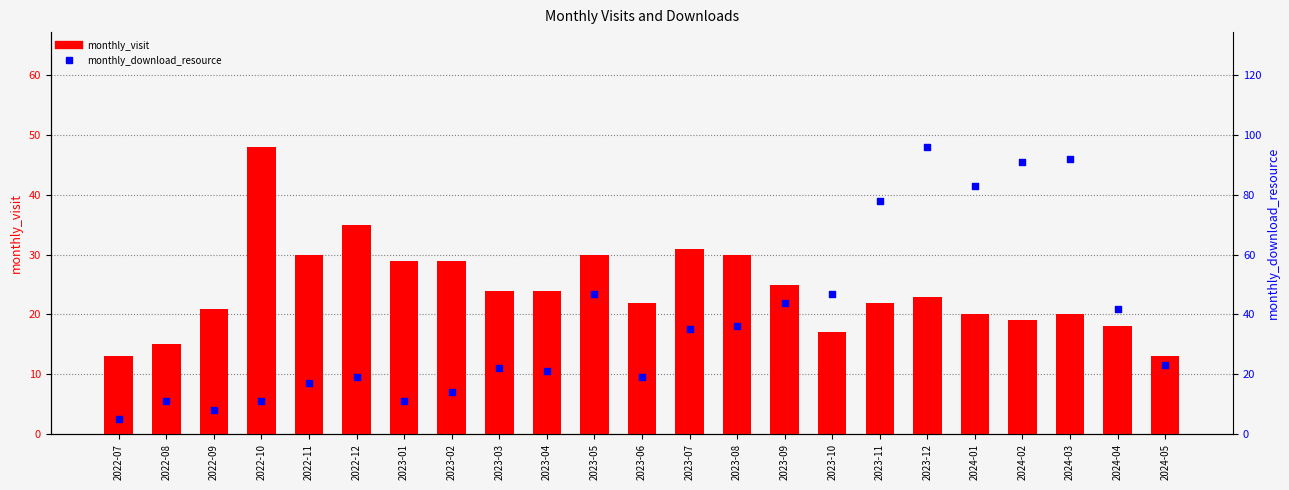

What are all the series names shown in the legend?

monthly_visit, monthly_download_resource